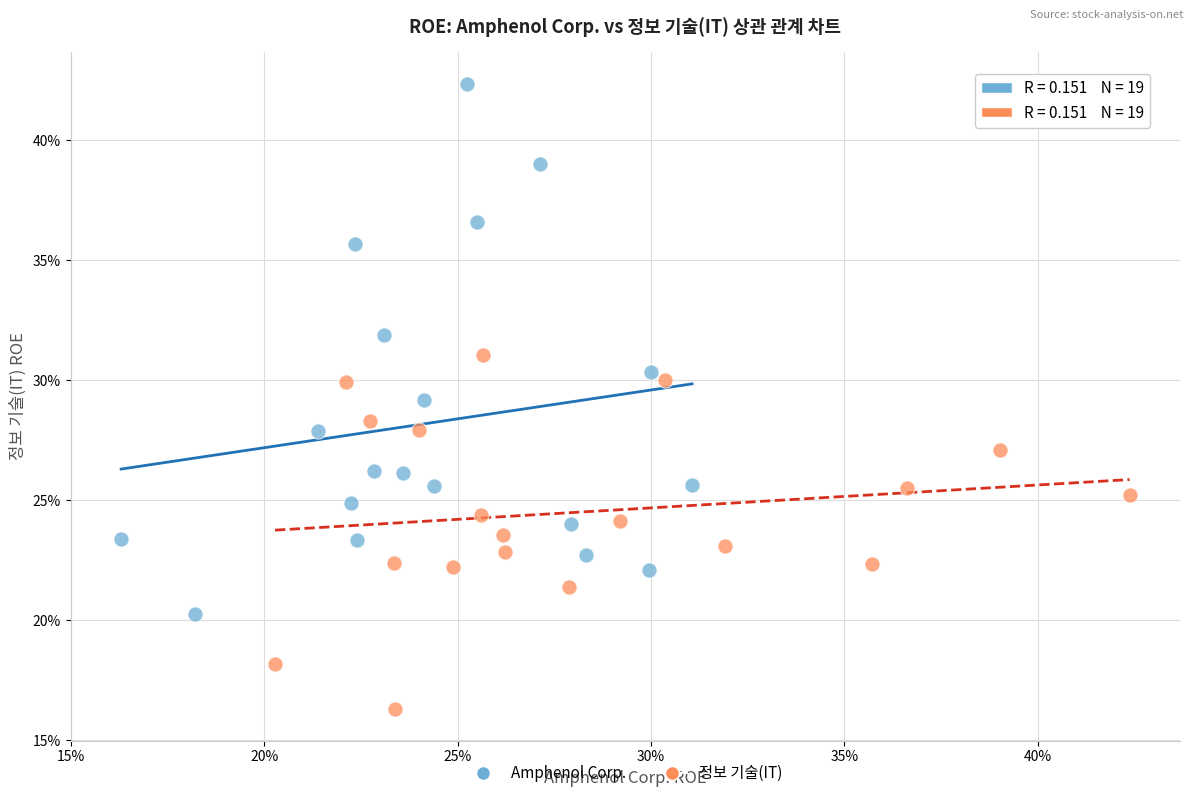

What are all the series names shown in the legend?

Amphenol Corp., 정보 기술(IT)